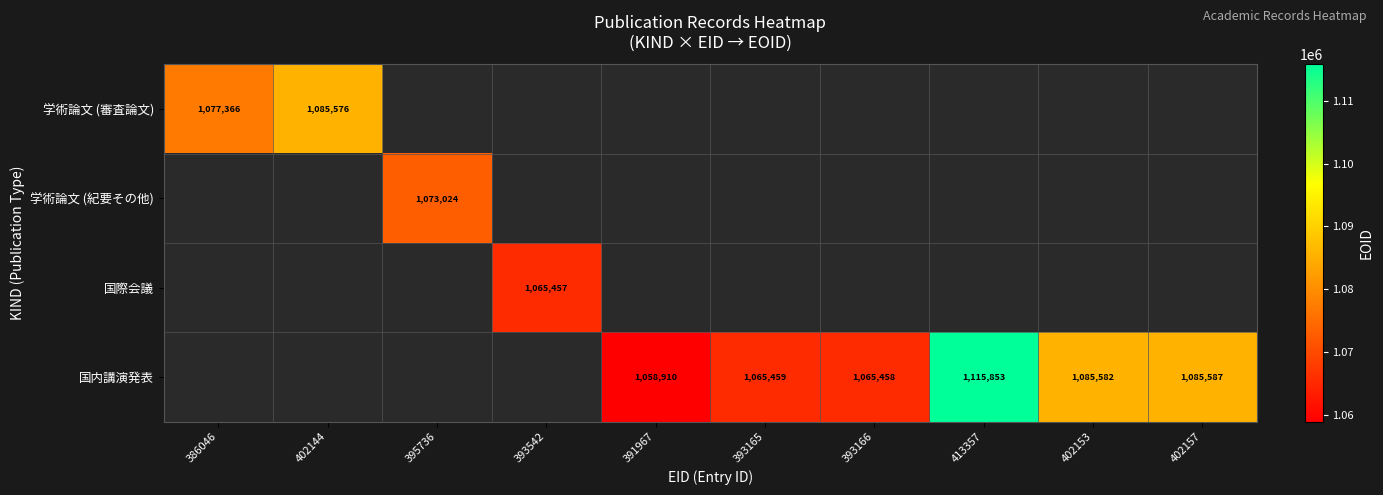

Is it true that 国内講演発表 equals 1085582 at 402153?

True